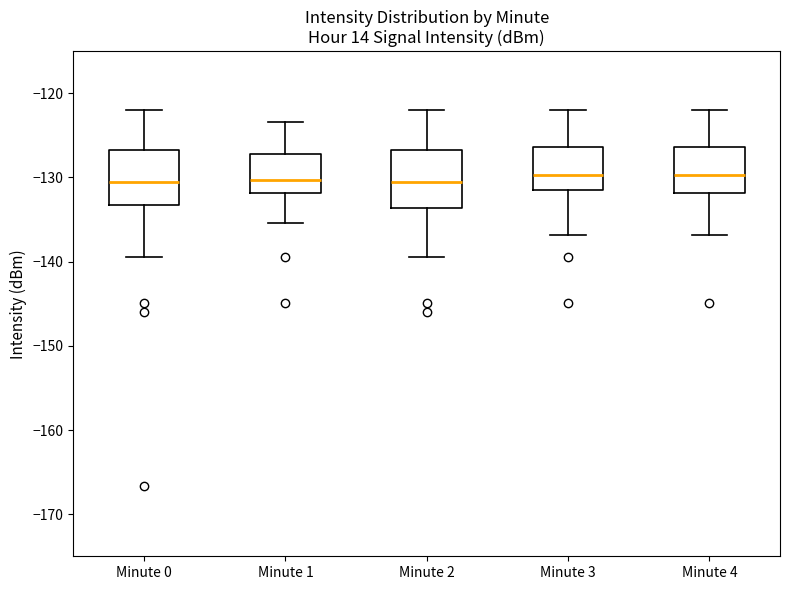

Reading left to right, read every box against the y-axis: the position of its median line, the range the box covers, and the ends of its whiskers. The values are not printed on the chart, so give them approximately, as read against the axis.

Minute 0: median -131, box -133 to -127, whiskers -139 to -122
Minute 1: median -130, box -132 to -127, whiskers -135 to -123
Minute 2: median -131, box -134 to -127, whiskers -139 to -122
Minute 3: median -130, box -131 to -126, whiskers -137 to -122
Minute 4: median -130, box -132 to -126, whiskers -137 to -122